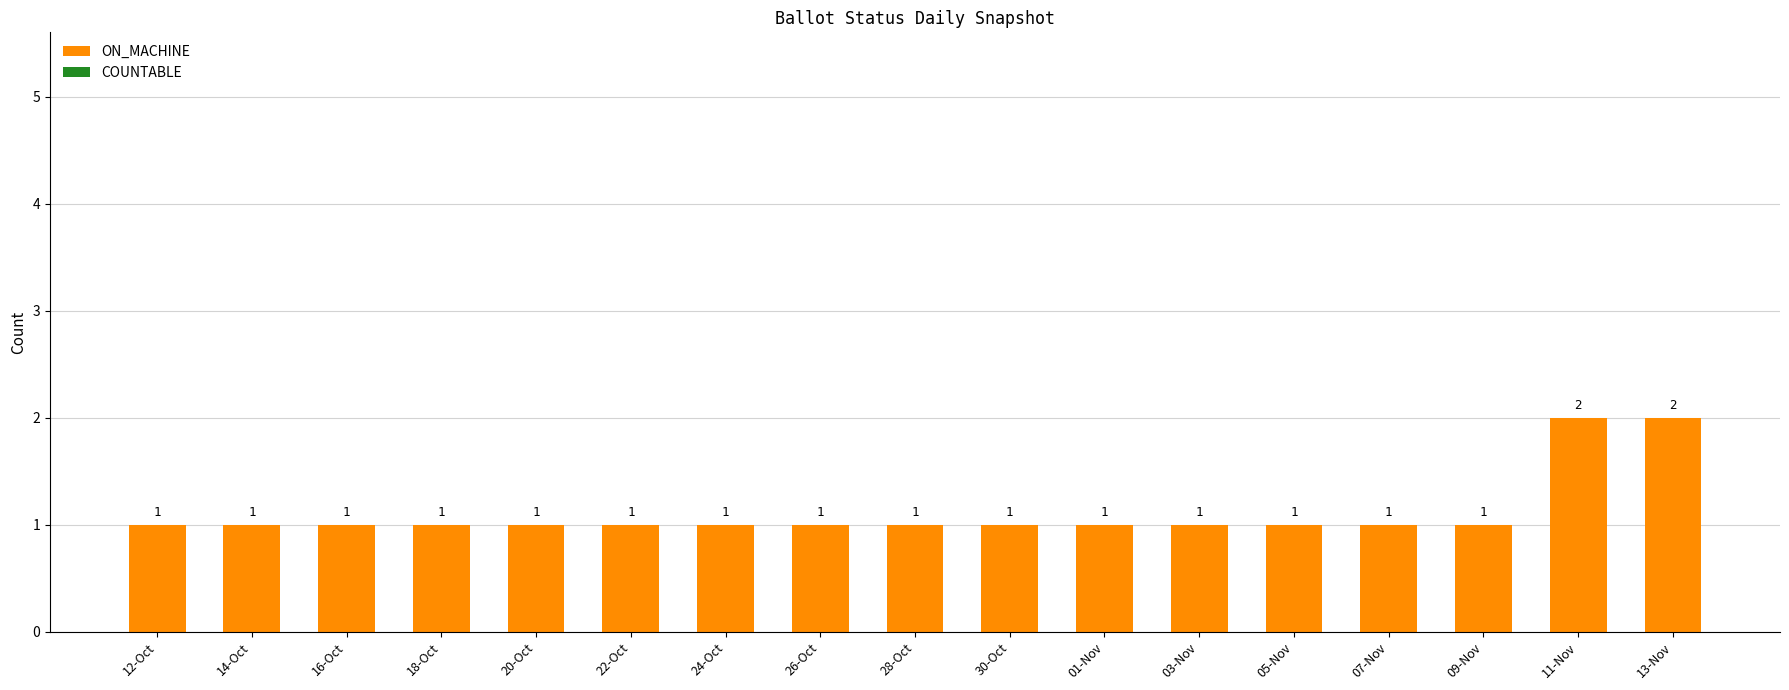

True or false: the data shows 2 at 05-Nov.

False